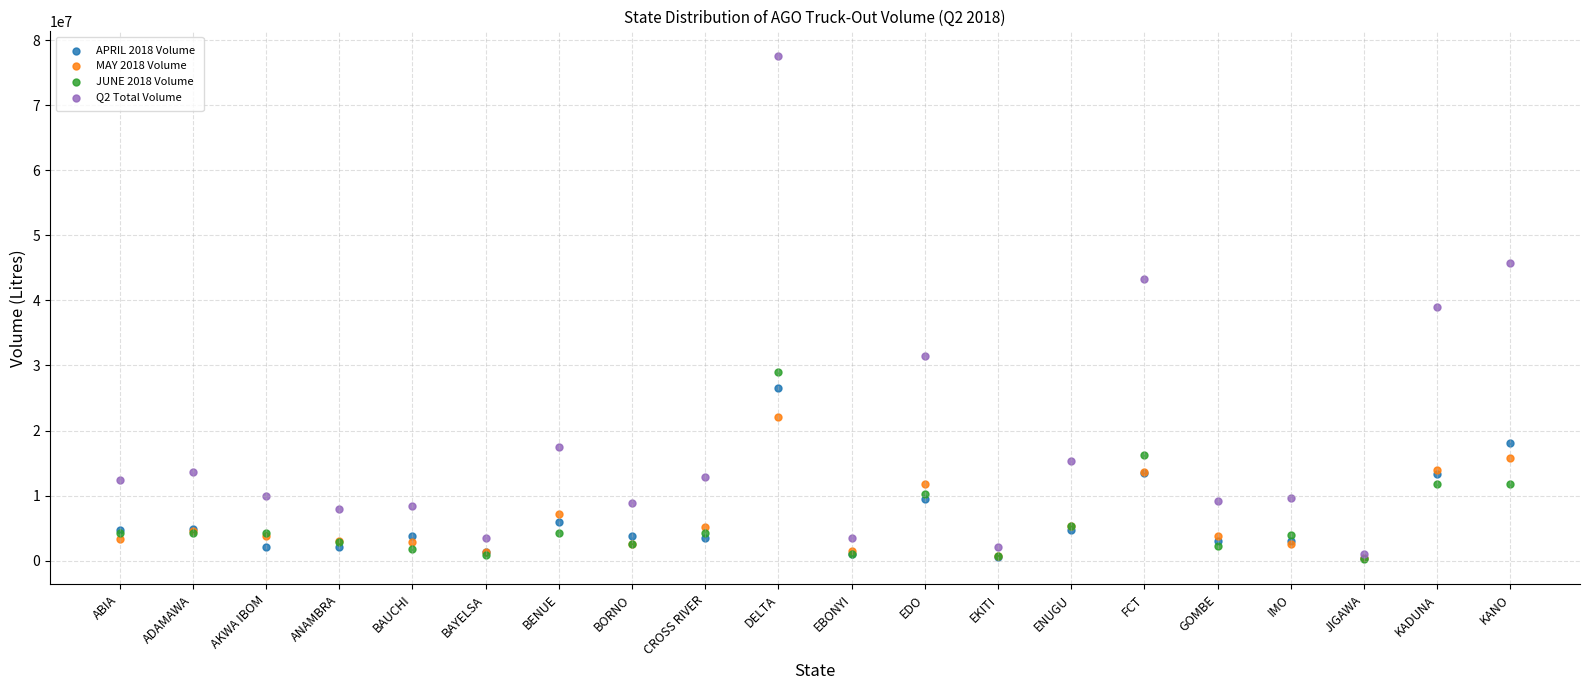

Which series reaches the maximum Y coordinate?

Q2 Total Volume